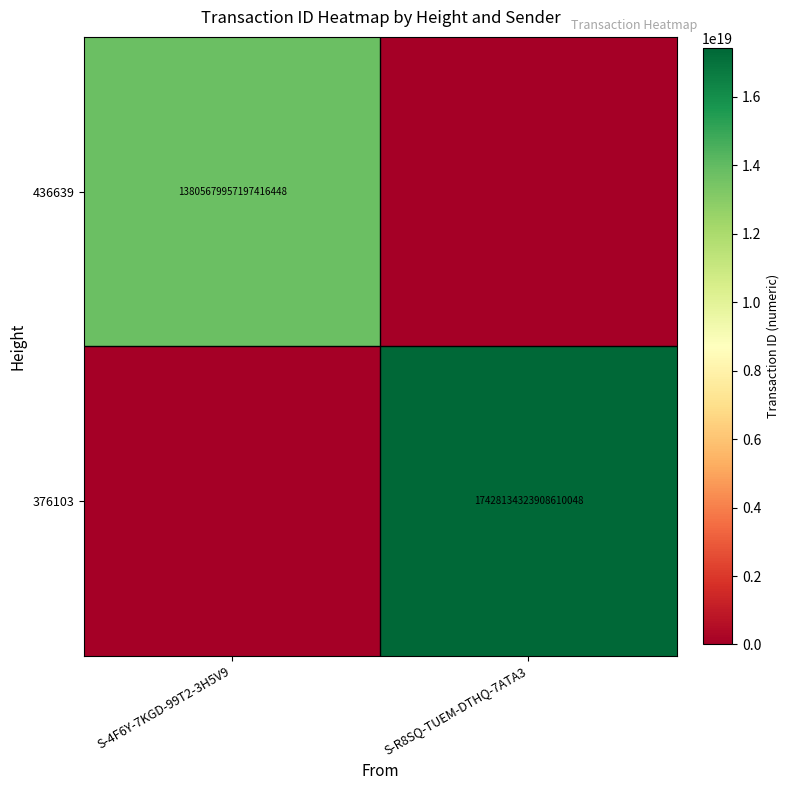

Is it true that 376103 equals 25722856646675861504 at S-R8SQ-TUEM-DTHQ-7ATA3?

False